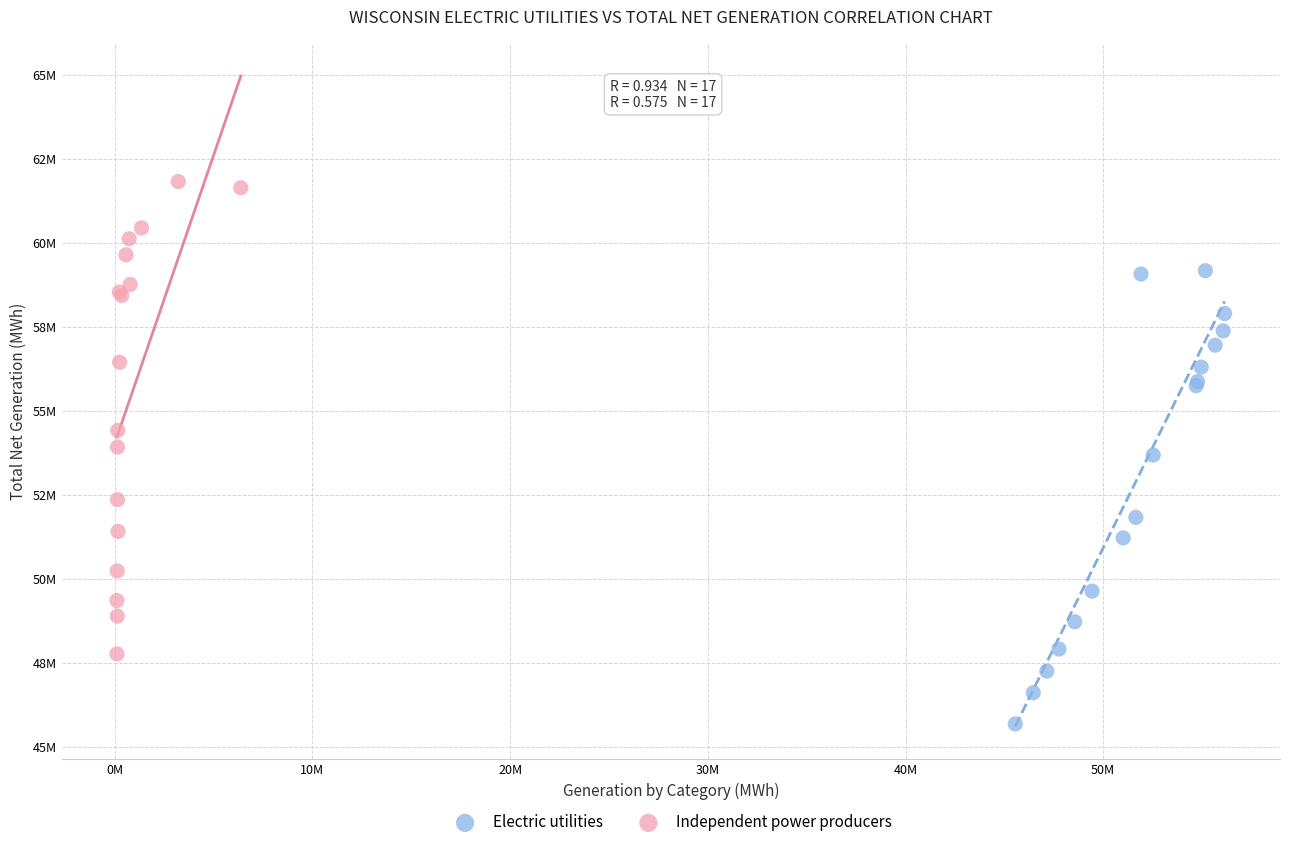

What are all the series names shown in the legend?

Electric utilities, Independent power producers